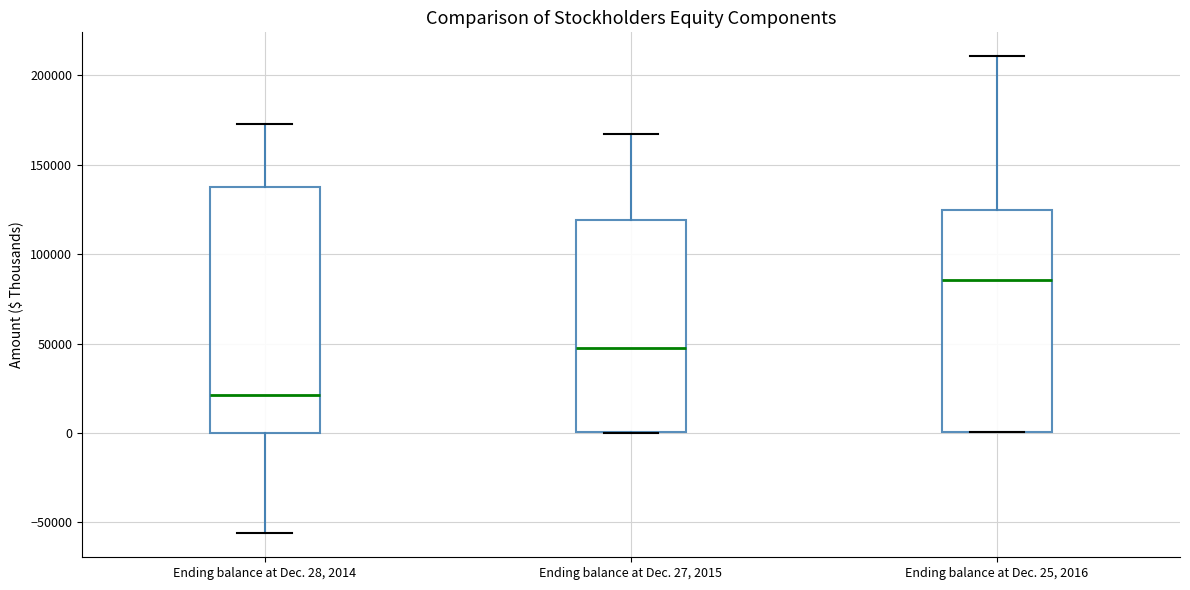

Where is the lower edge of the box for Ending balance at Dec. 28, 2014 on the y-axis? The values are not printed on the chart, so give them approximately, as read against the axis.

0